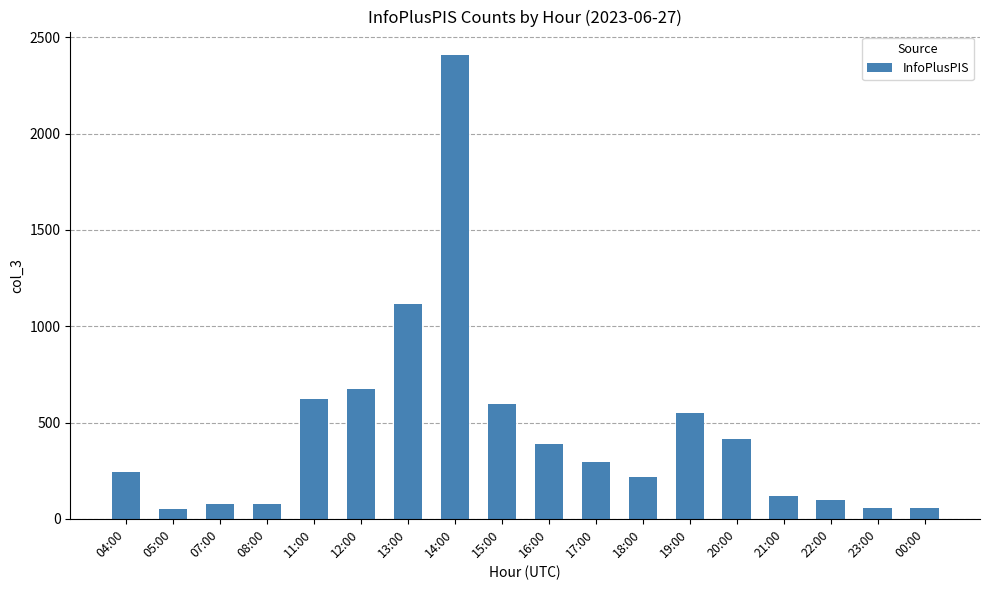

What is the change in value from 17:00 to 18:00?

-82